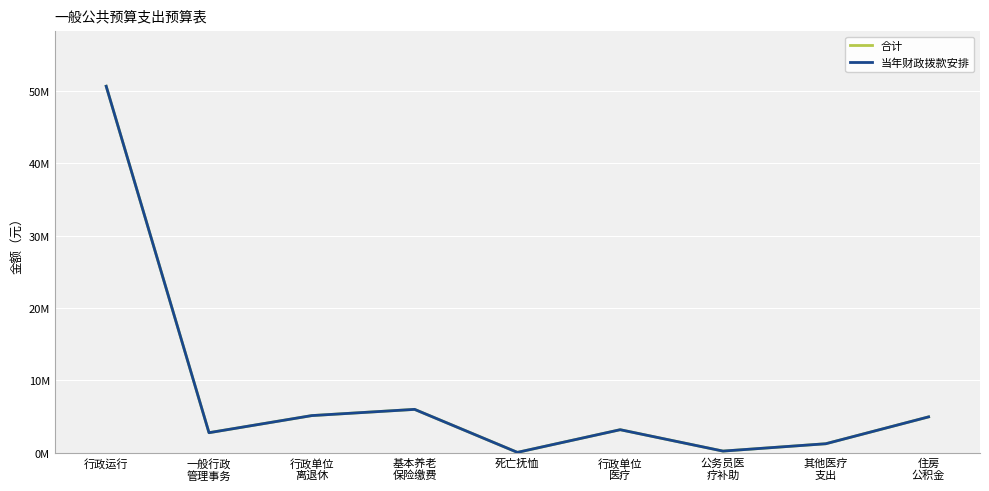

At which category does 合计 reach its first local valley?

一般行政
管理事务